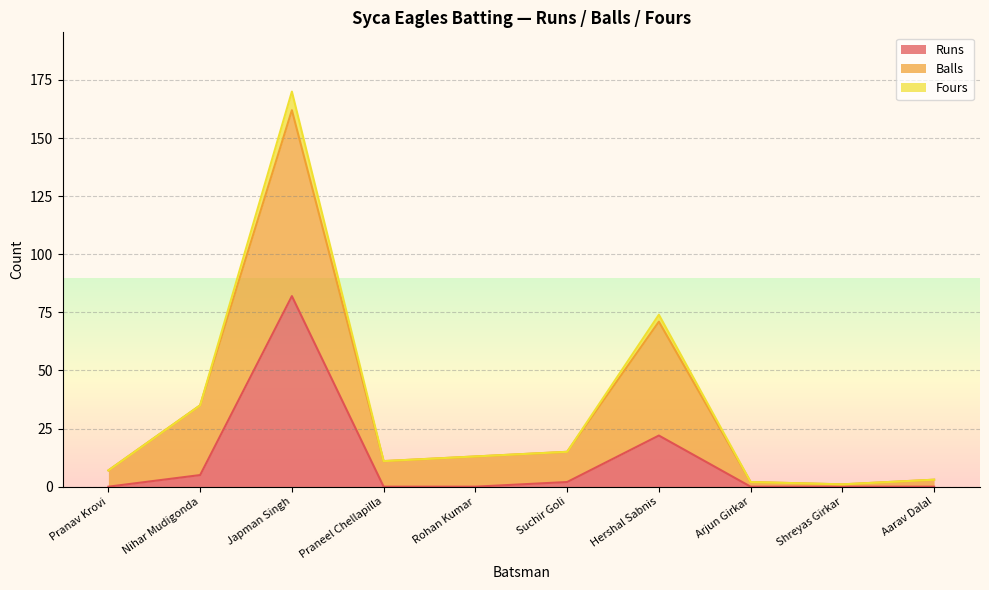

How many series are shown in this chart?

3